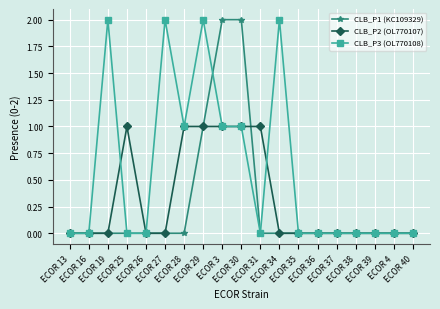

Which series has the largest total across all categories?

CLB_P3 (OL770108)